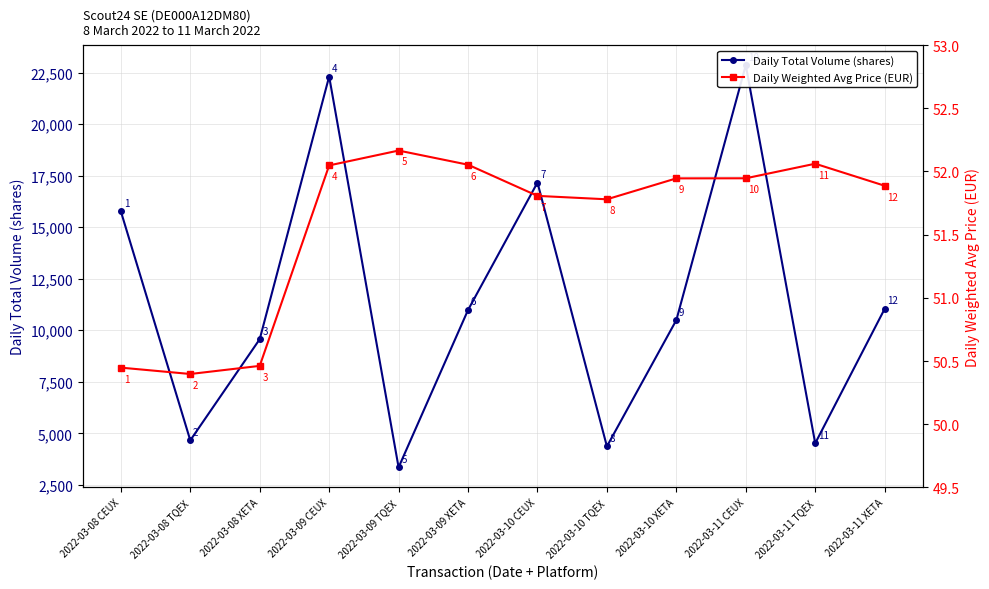

Between 2022-03-09 XETA and 2022-03-11 CEUX, which is larger?

2022-03-11 CEUX